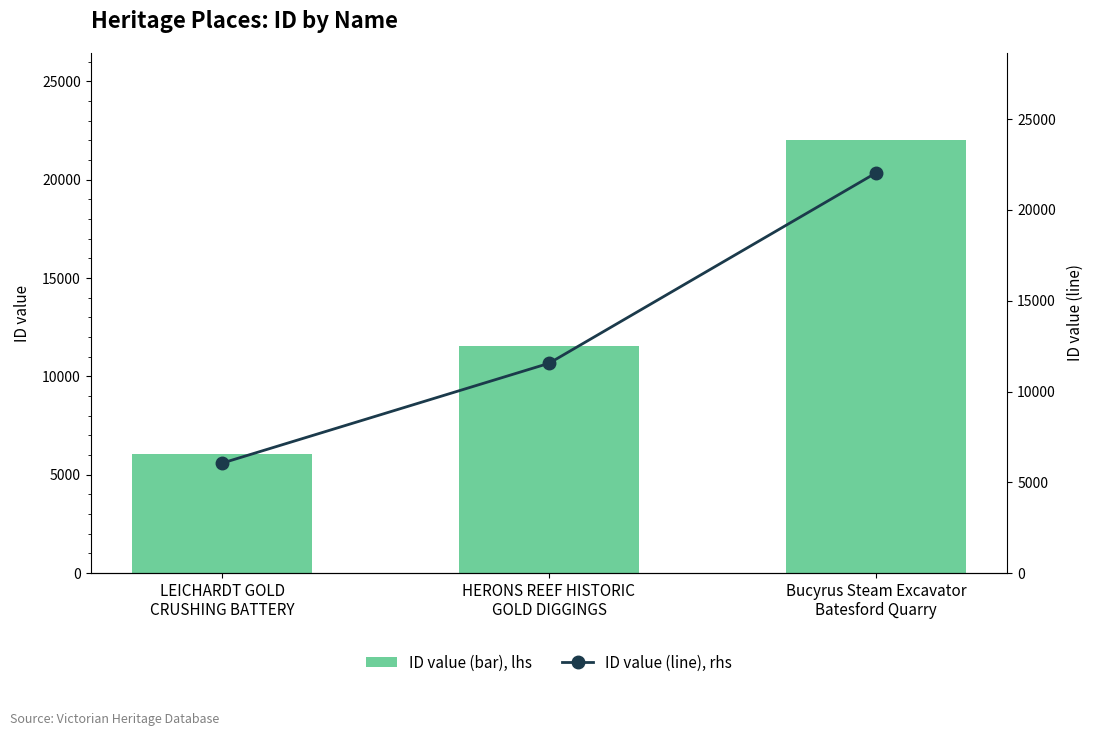

Which category has the lowest value in the ID value (line), rhs series?

LEICHARDT GOLD
CRUSHING BATTERY